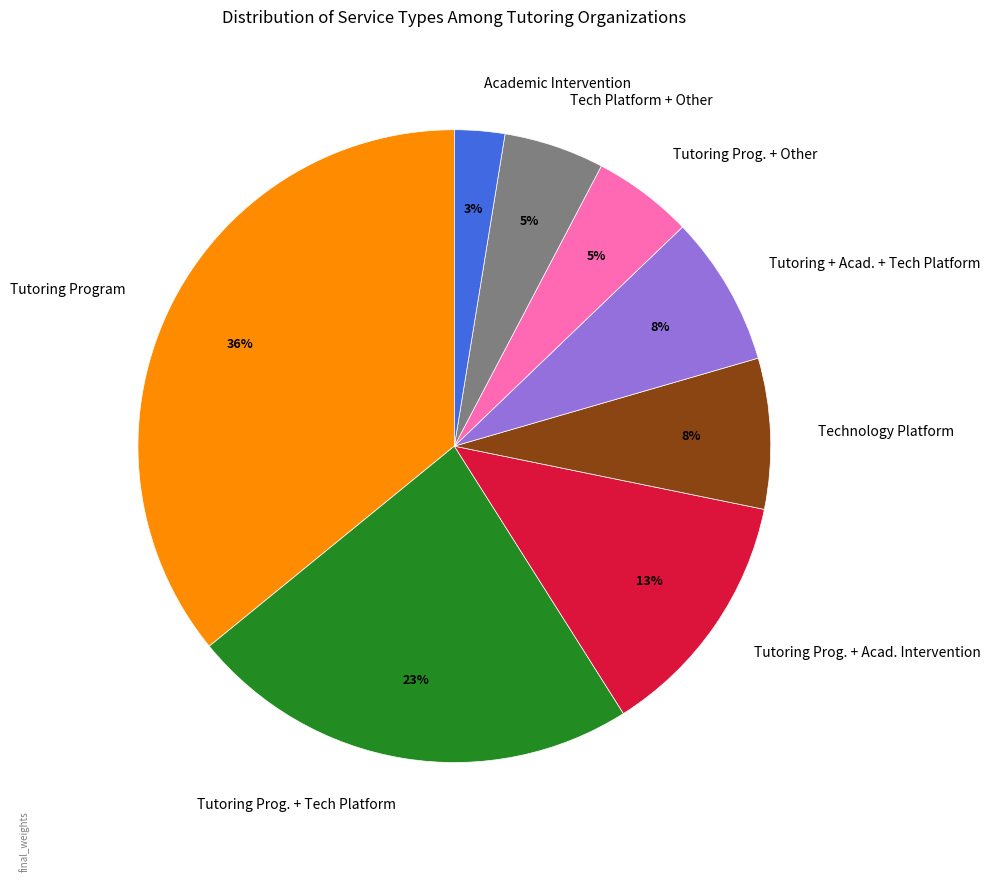

Is the sum of Tutoring Prog. + Tech Platform and Tech Platform + Other greater than half?

No